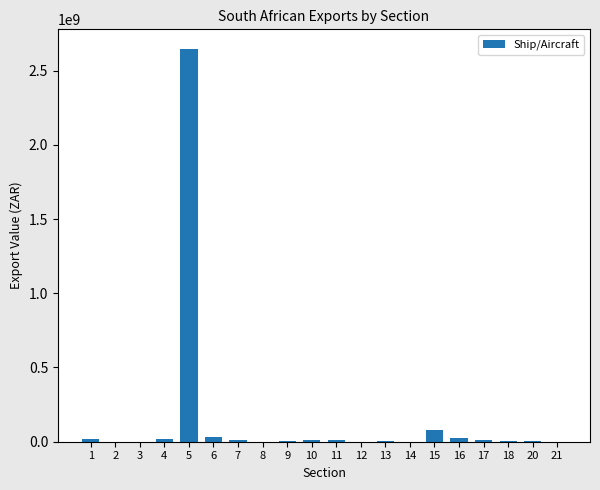

Are the bars grouped side by side (vs. stacked)?

No